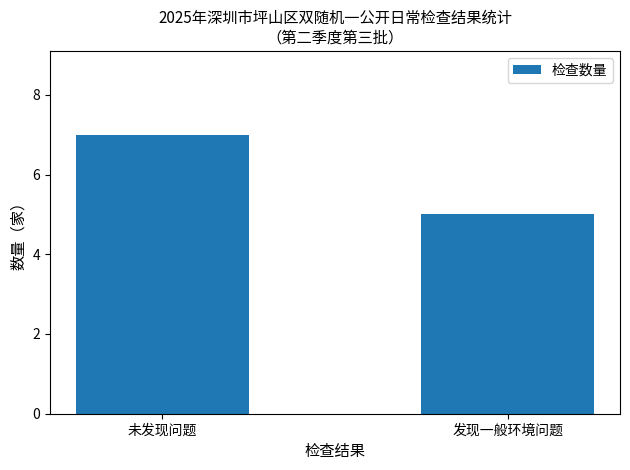

The value at 发现一般环境问题 is 5. True or false?

True